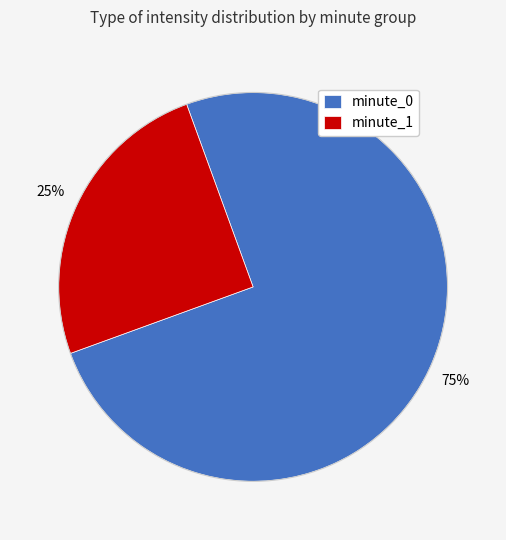

Which slice is the largest?

minute_0